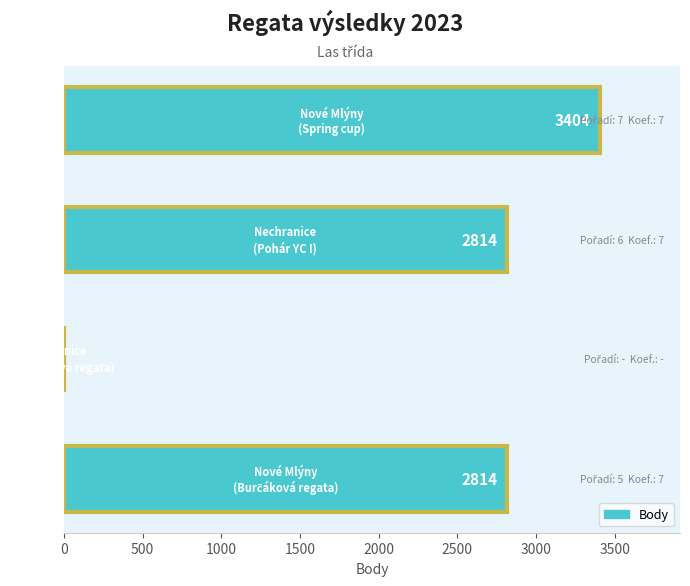

How many categories are shown in the chart?

4